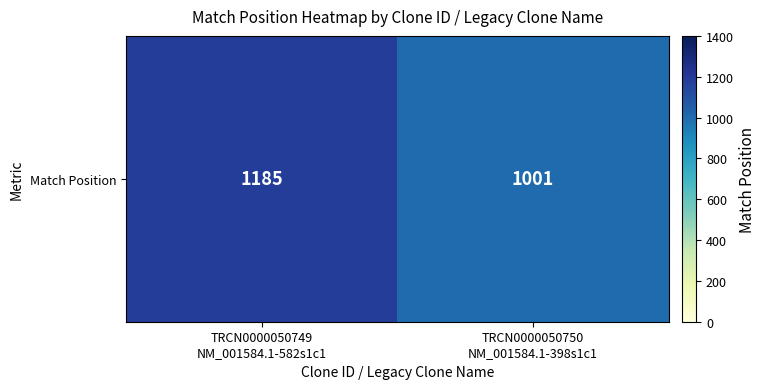

The value at TRCN0000050750
NM_001584.1-398s1c1 is 1001. True or false?

True